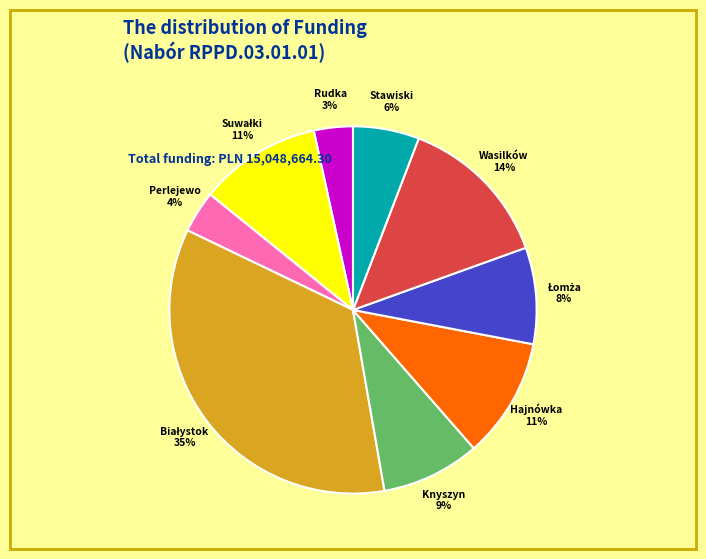

How many slices are in this pie chart?

9